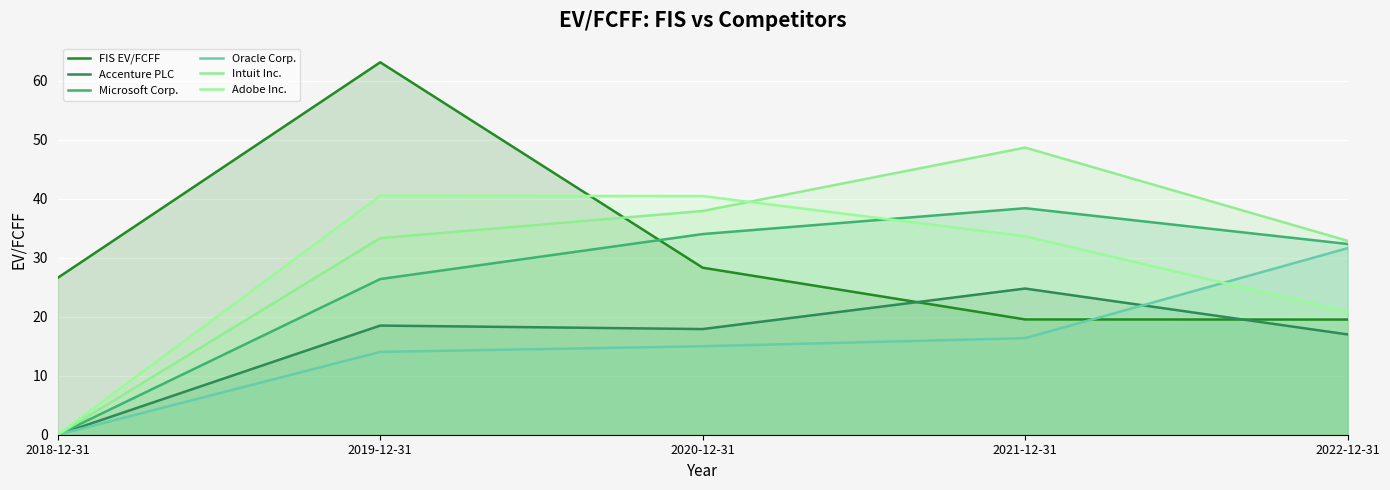

True or false: Oracle Corp. has more than 0 interior local peaks.

False